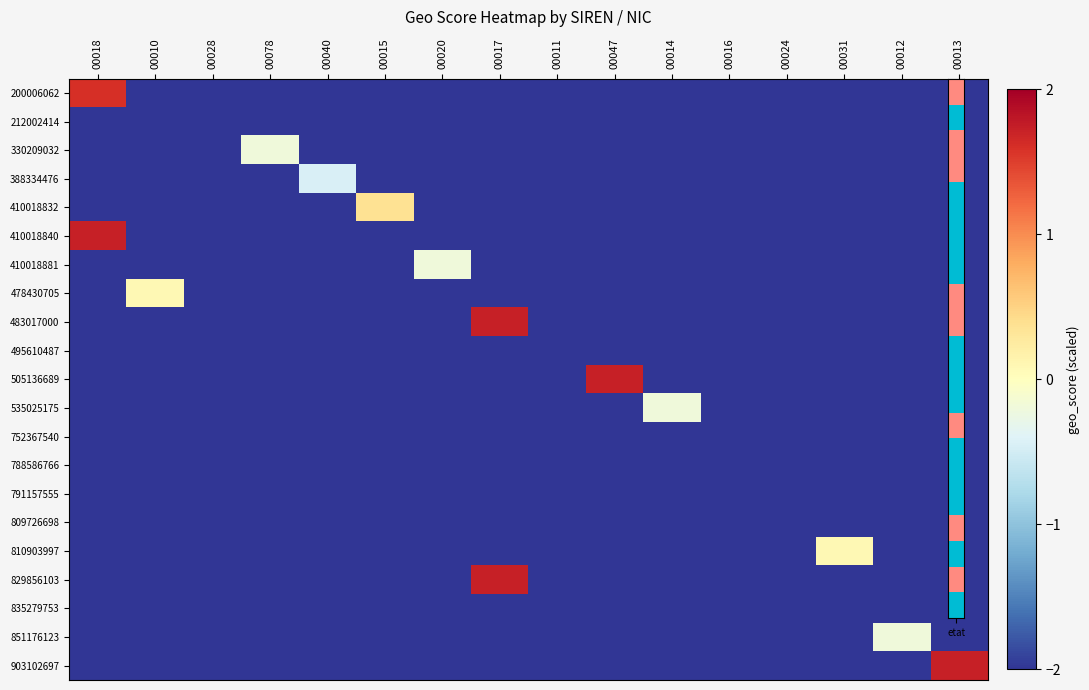

At which category is the sum across all series the highest?

00017